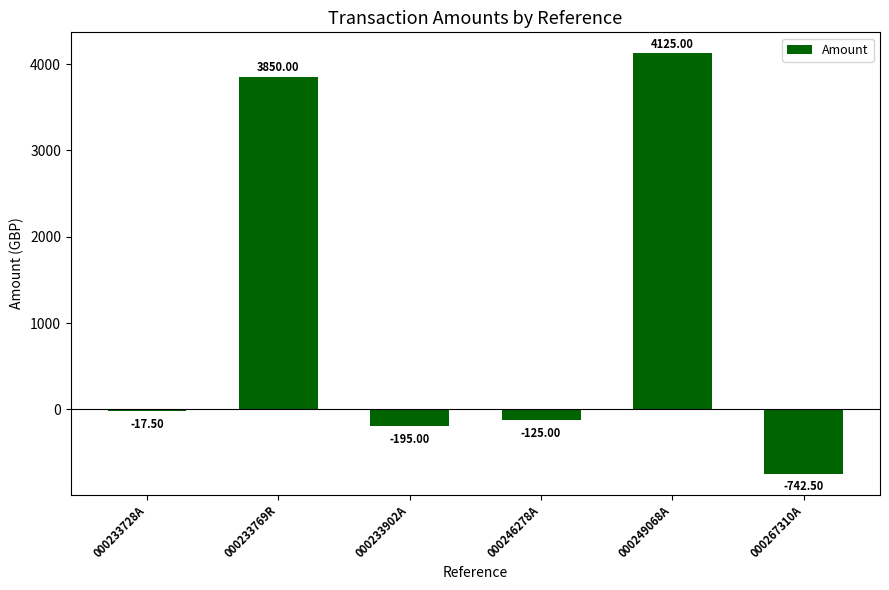

How many categories are shown in the chart?

6